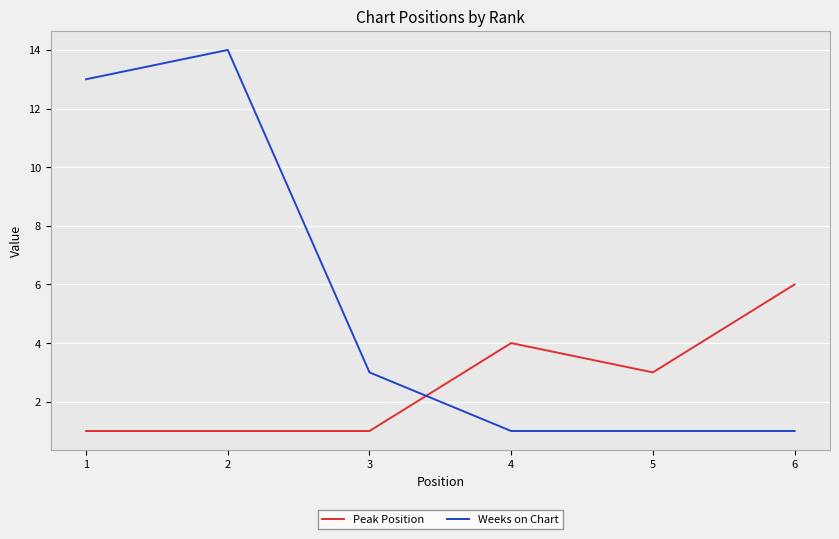

Is the value of Weeks on Chart at 1 greater than the value of Peak Position at 4?

Yes